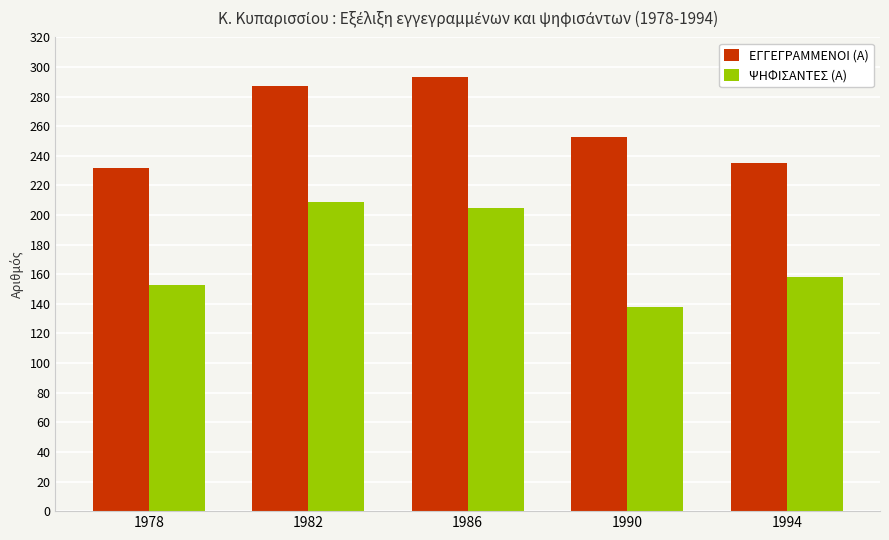

True or false: ΨΗΦΙΣΑΝΤΕΣ (Α) has a value of 138 at 1990.

True